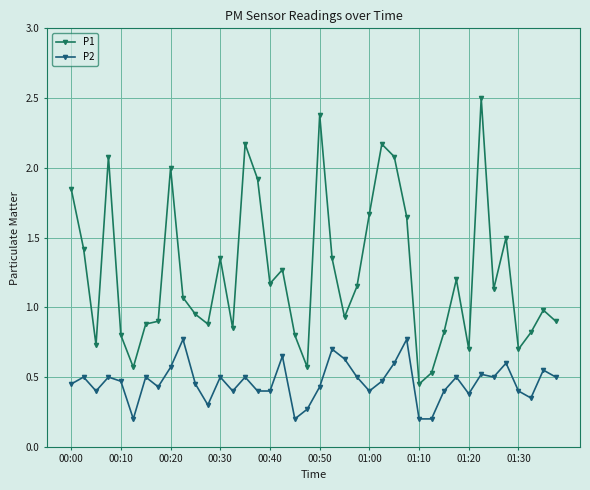

Is this an area chart (filled region under the line)?

No